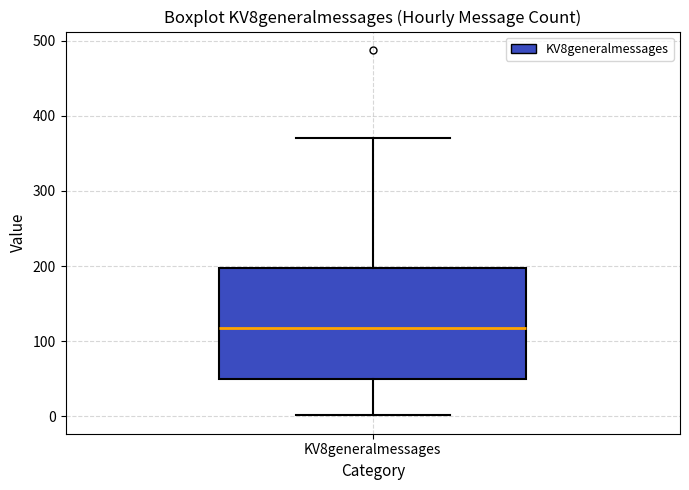

Where does the median line of the box for KV8generalmessages sit on the y-axis? The values are not printed on the chart, so give them approximately, as read against the axis.

120